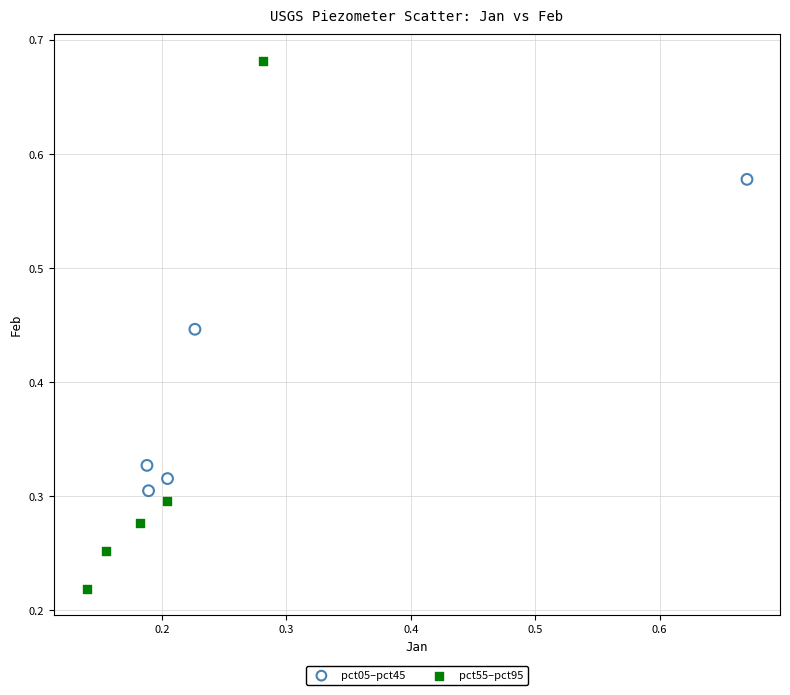

Which series contains the lowest Y value?

pct55–pct95